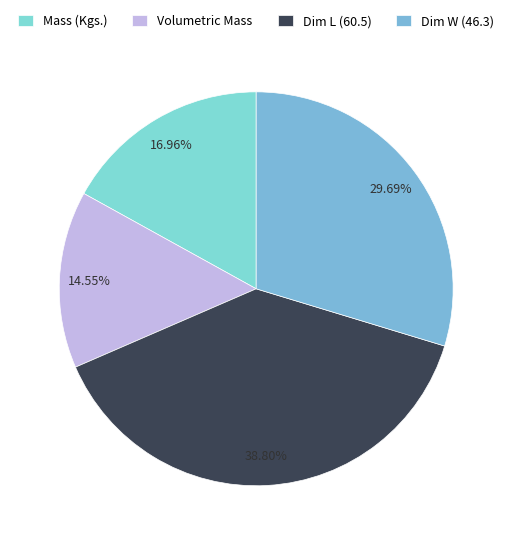

How many segments does this pie chart have?

4